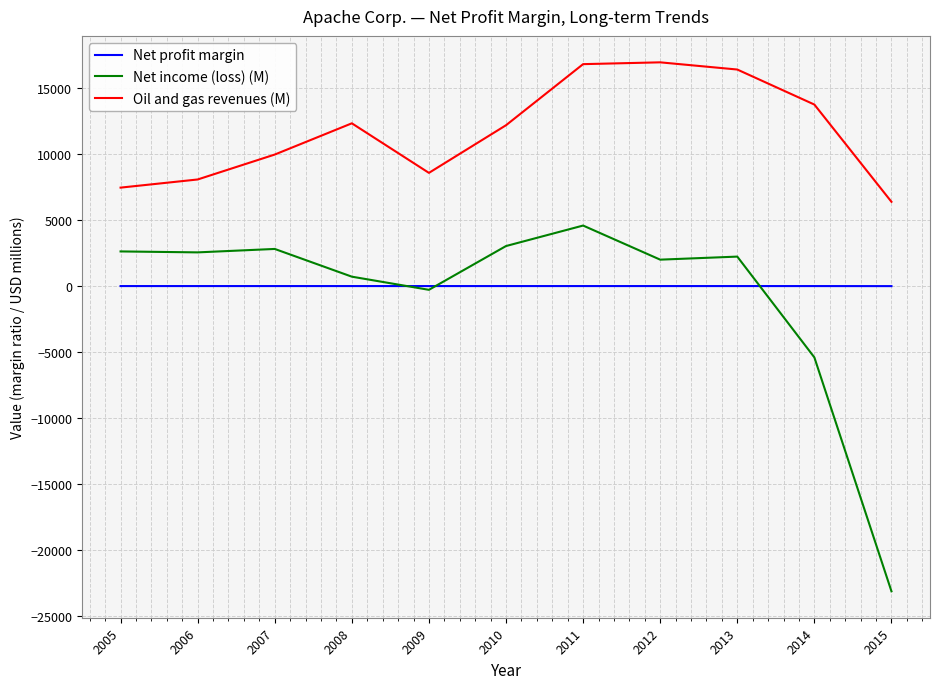

What are all the series names shown in the legend?

Net profit margin, Net income (loss) (M), Oil and gas revenues (M)